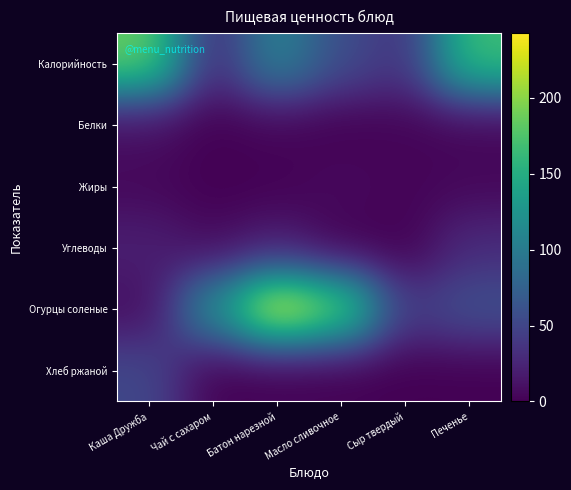

Reading right to left, transcribe all the data shown in this chart.

Калорийность: Печенье=166.8	Сыр твердый=35.6	Масло сливочное=56.6	Батон нарезной=108.0	Чай с сахаром=28.0	Каша Дружба=185.3
Белки: Печенье=3.0	Сыр твердый=2.6	Масло сливочное=0.1	Батон нарезной=3.0	Чай с сахаром=0.2	Каша Дружба=9.3
Жиры: Печенье=4.7	Сыр твердый=2.6	Масло сливочное=6.2	Батон нарезной=1.0	Чай с сахаром=0.1	Каша Дружба=4.8
Углеводы: Печенье=30.0	Сыр твердый=0.3	Масло сливочное=0.2	Батон нарезной=20.8	Чай с сахаром=7.1	Каша Дружба=21.4
Огурцы соленые: Печенье=59.7	Сыр твердый=40.4	Масло сливочное=191.4	Батон нарезной=242.4	Чай с сахаром=122.1	Каша Дружба=7.8
Хлеб ржаной: Печенье=0.0	Сыр твердый=0.0	Масло сливочное=0.0	Батон нарезной=0.0	Чай с сахаром=0.0	Каша Дружба=52.2